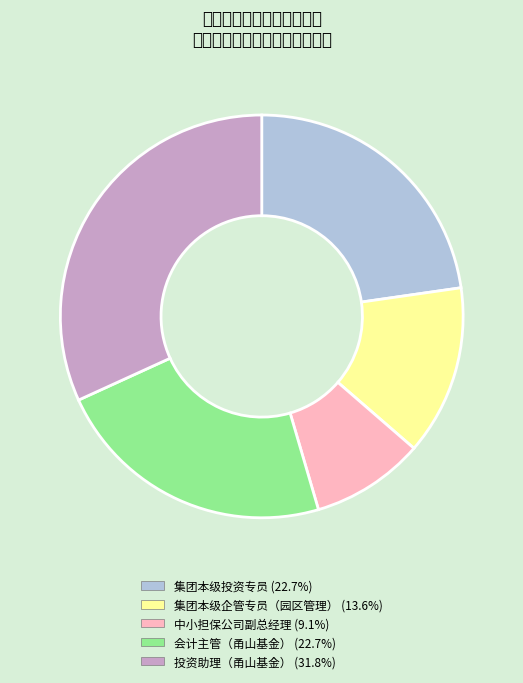

How many segments does this pie chart have?

5